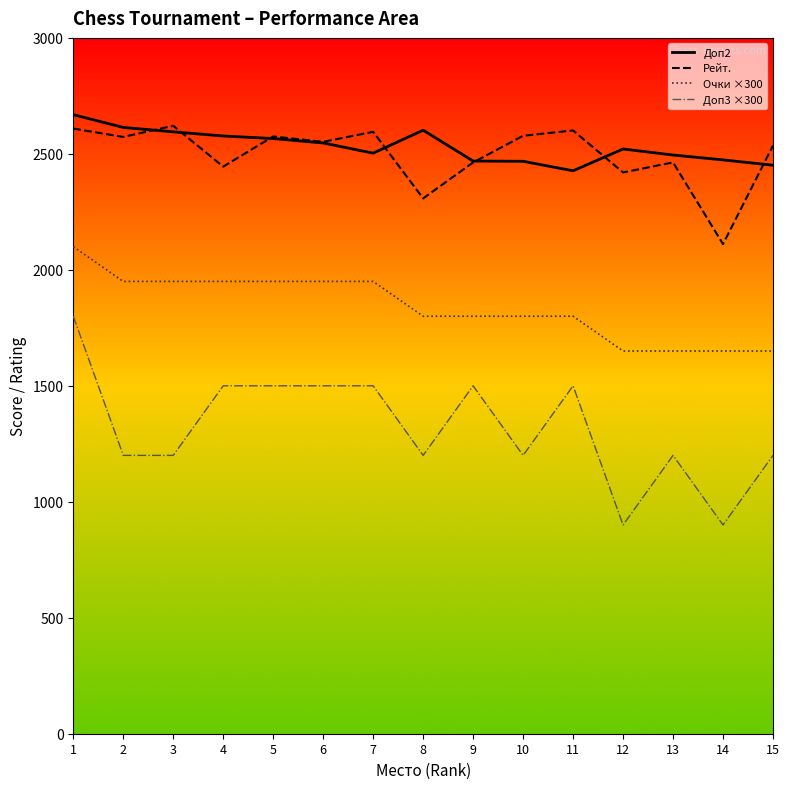

What is the total value across all series at 6?

8549